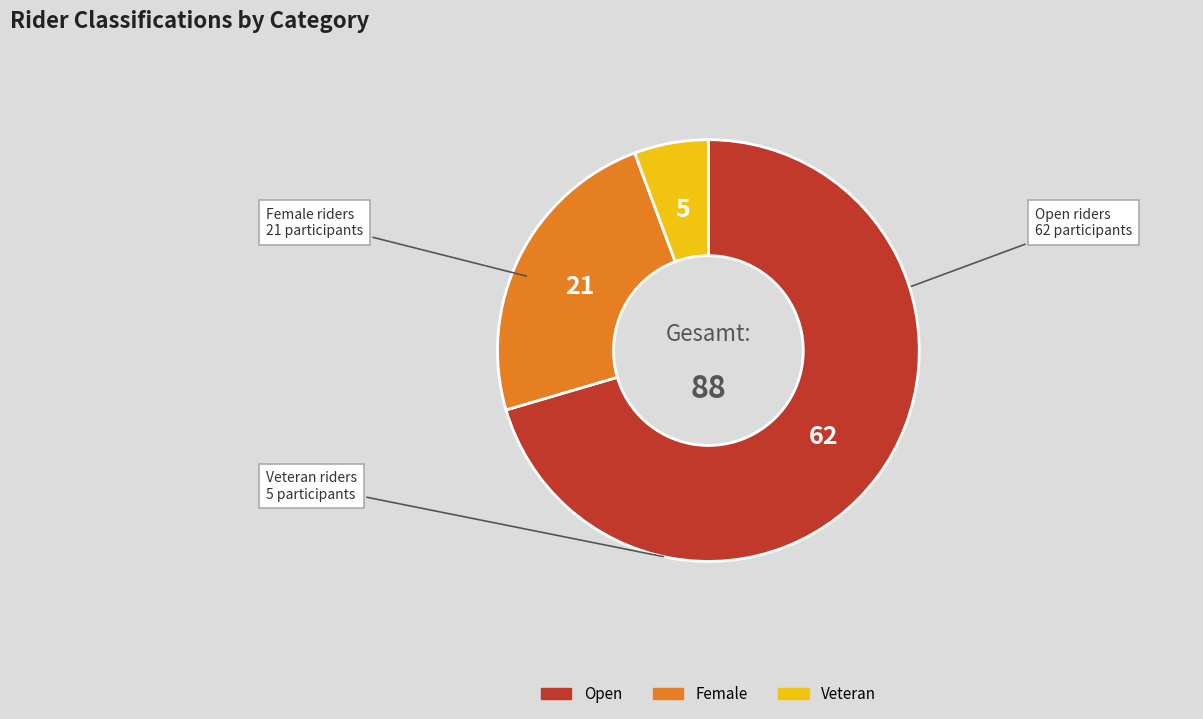

Rank the categories by value from lowest to highest.

Veteran, Female, Open